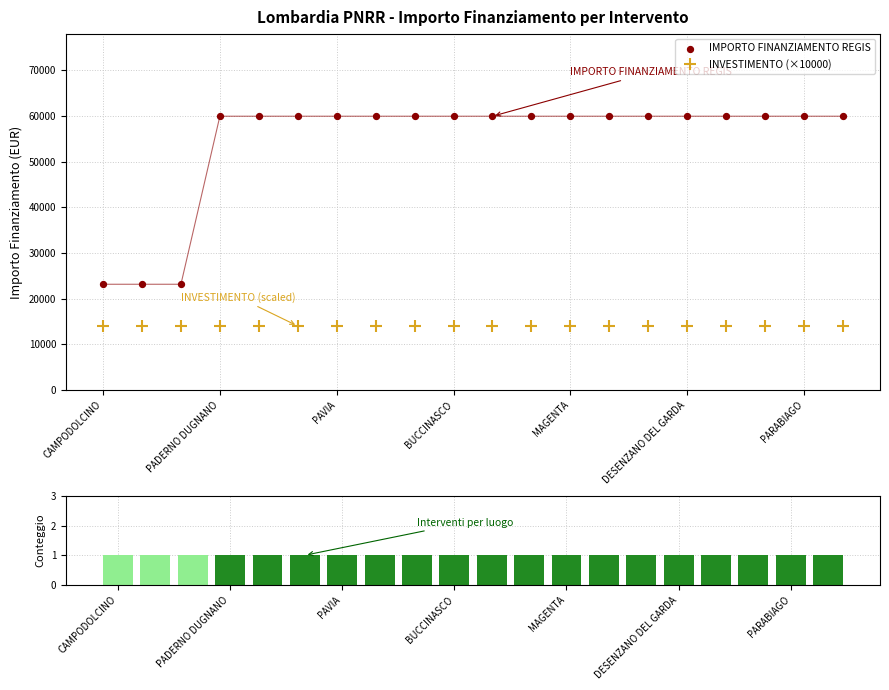

Is the value of INVESTIMENTO (×10000) at MAGENTA greater than the value of IMPORTO FINANZIAMENTO REGIS at CAMPODOLCINO?

No